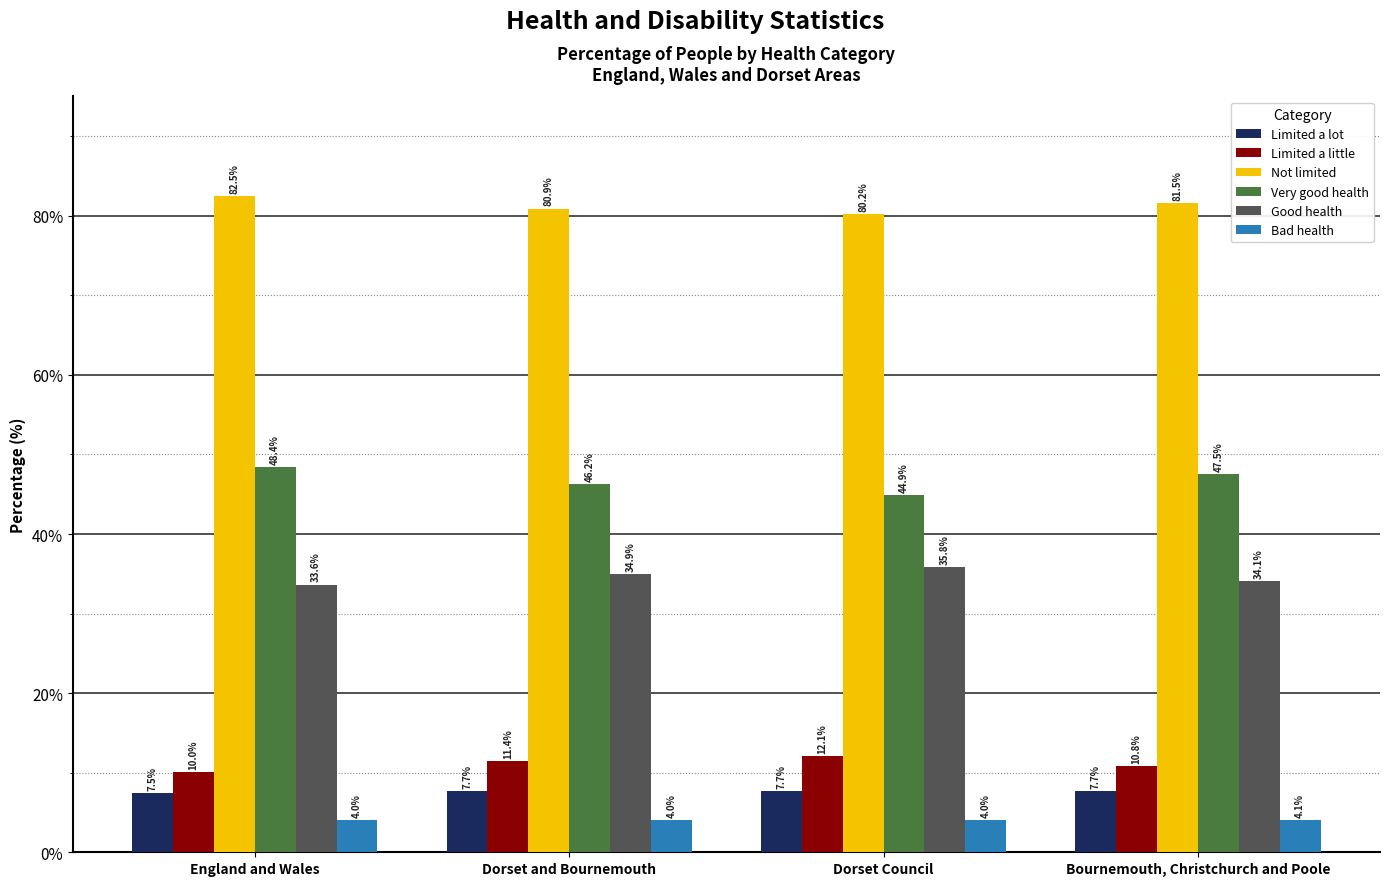

What is the total value across all series at Dorset Council?

184.7